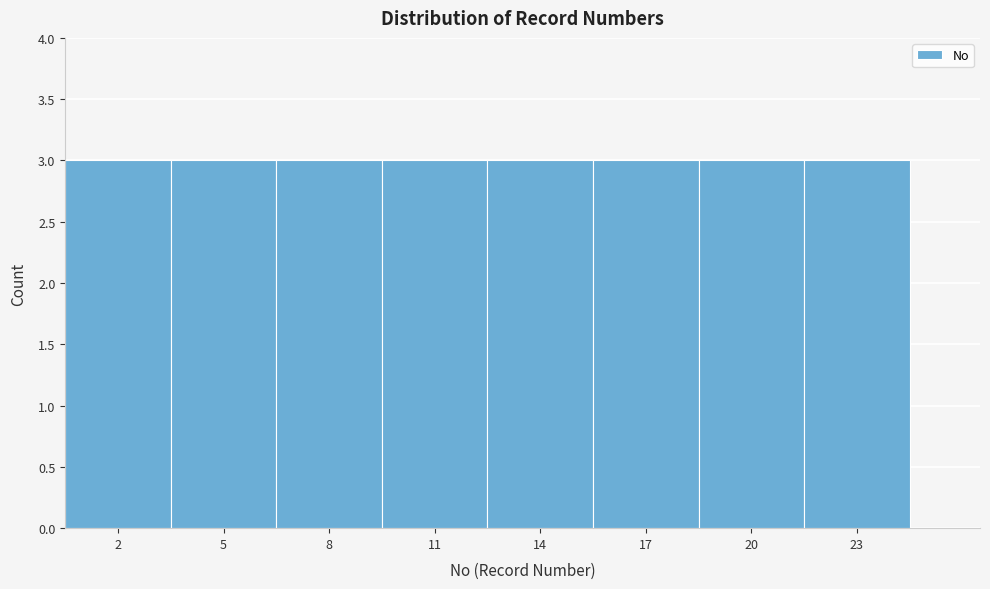

Reading left to right, list every bar in this chart as the range it spans on the x-axis followed by its height. The values are not printed on the chart, so give them approximately, as read against the axis.

0.5 to 3.5: 3
3.5 to 6.5: 3
6.5 to 9.5: 3
9.5 to 12.5: 3
12.5 to 15.5: 3
15.5 to 18.5: 3
18.5 to 21.5: 3
21.5 to 24.5: 3